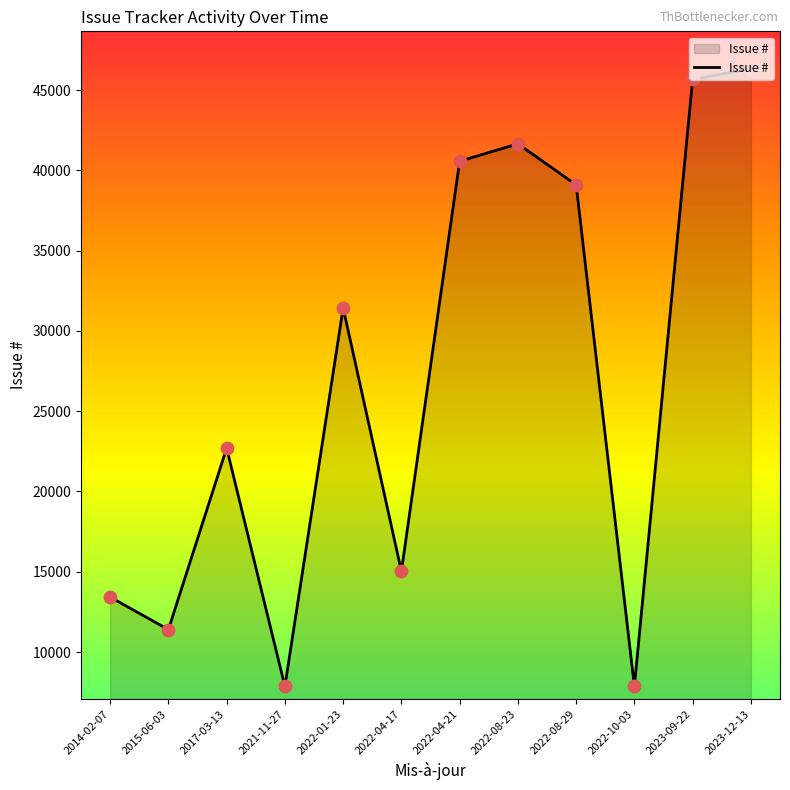

What is the ratio of the value at 2021-11-27 to the value at 2022-08-29?

0.2